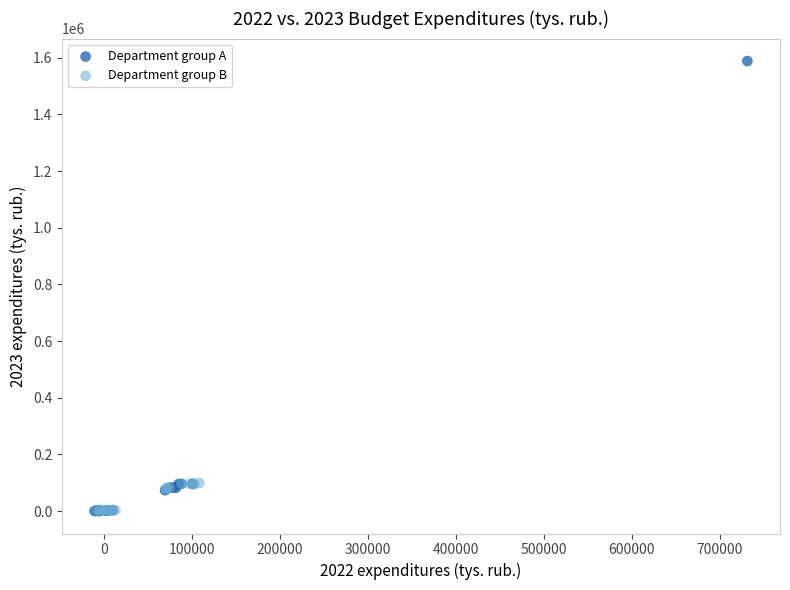

Which series contains the highest Y value?

Department group A